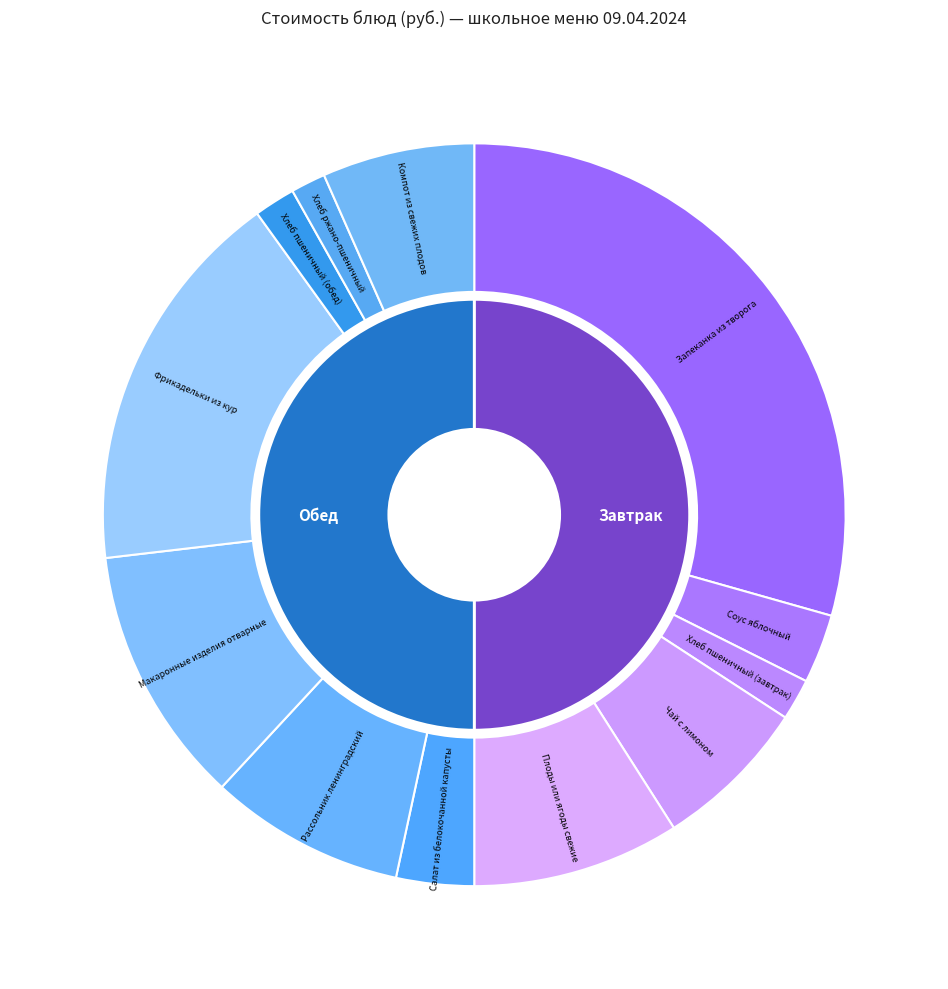

Count the number of slices in the pie.

12